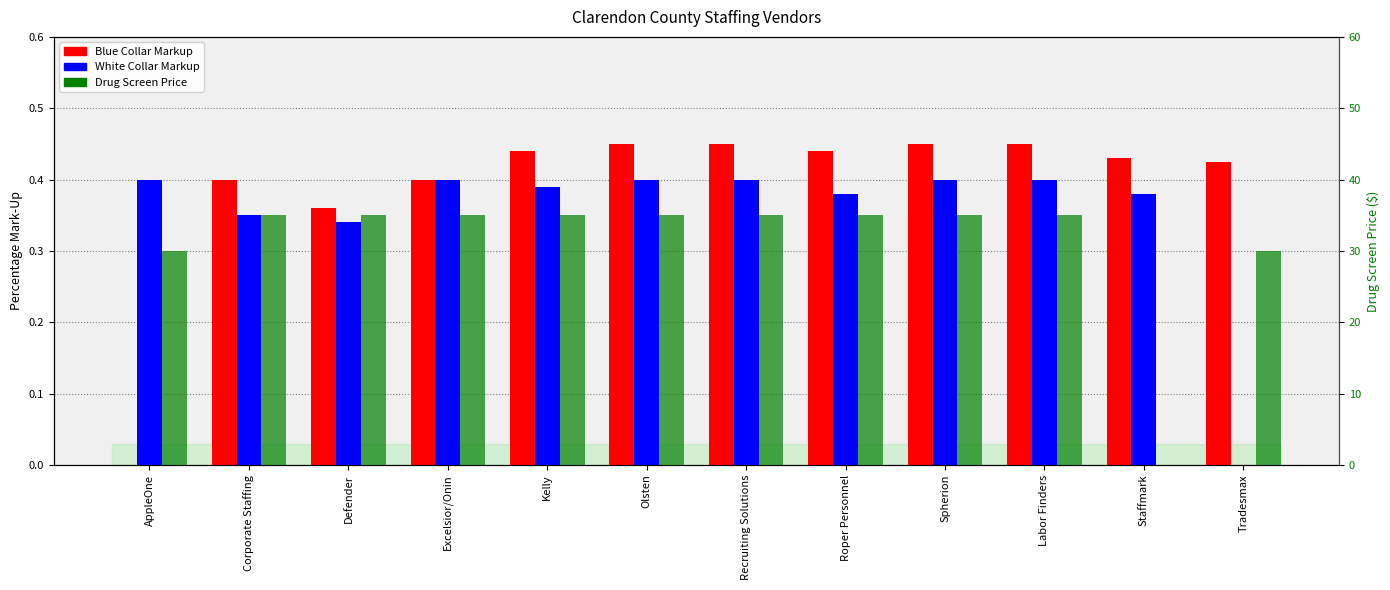

What position from the left is Excelsior/Onin?

4